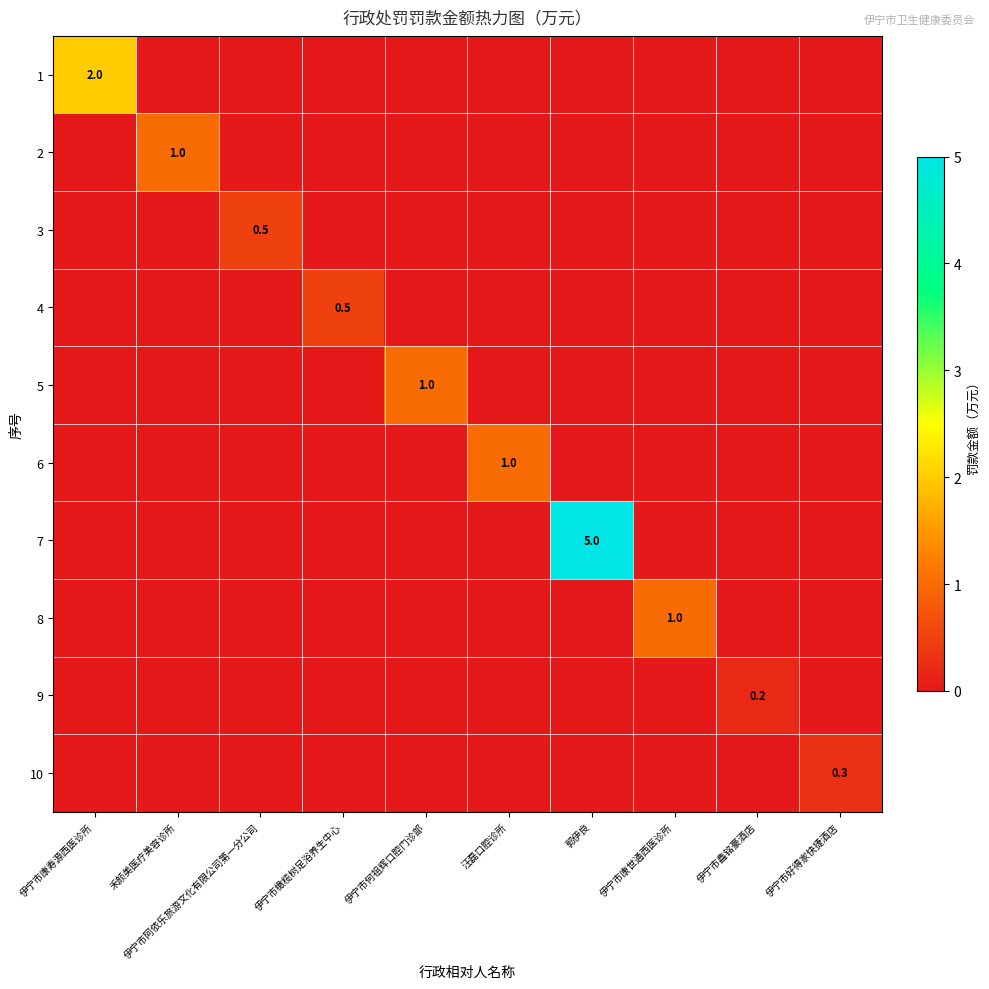

What is the spread (max minus min) of values at 伊宁市橄榄树足浴养生中心?

0.5